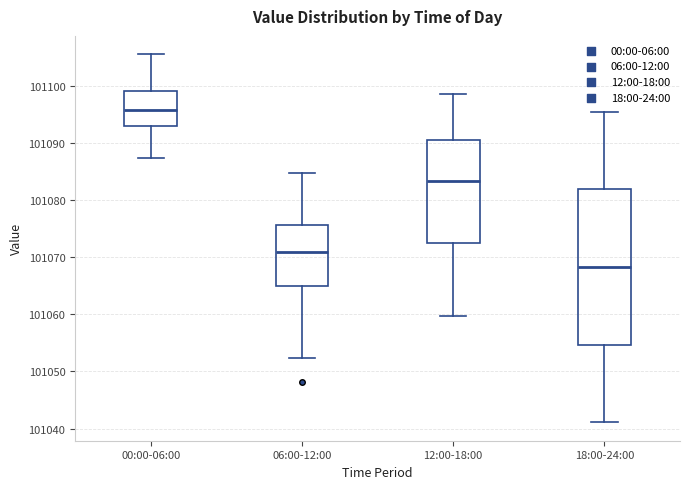

Reading left to right, read every box against the y-axis: the position of its median line, the range the box covers, and the ends of its whiskers. The values are not printed on the chart, so give them approximately, as read against the axis.

00:00-06:00: median 101096, box 101093 to 101099, whiskers 101087 to 101106
06:00-12:00: median 101071, box 101065 to 101076, whiskers 101052 to 101085
12:00-18:00: median 101083, box 101072 to 101090, whiskers 101060 to 101099
18:00-24:00: median 101068, box 101055 to 101082, whiskers 101041 to 101096